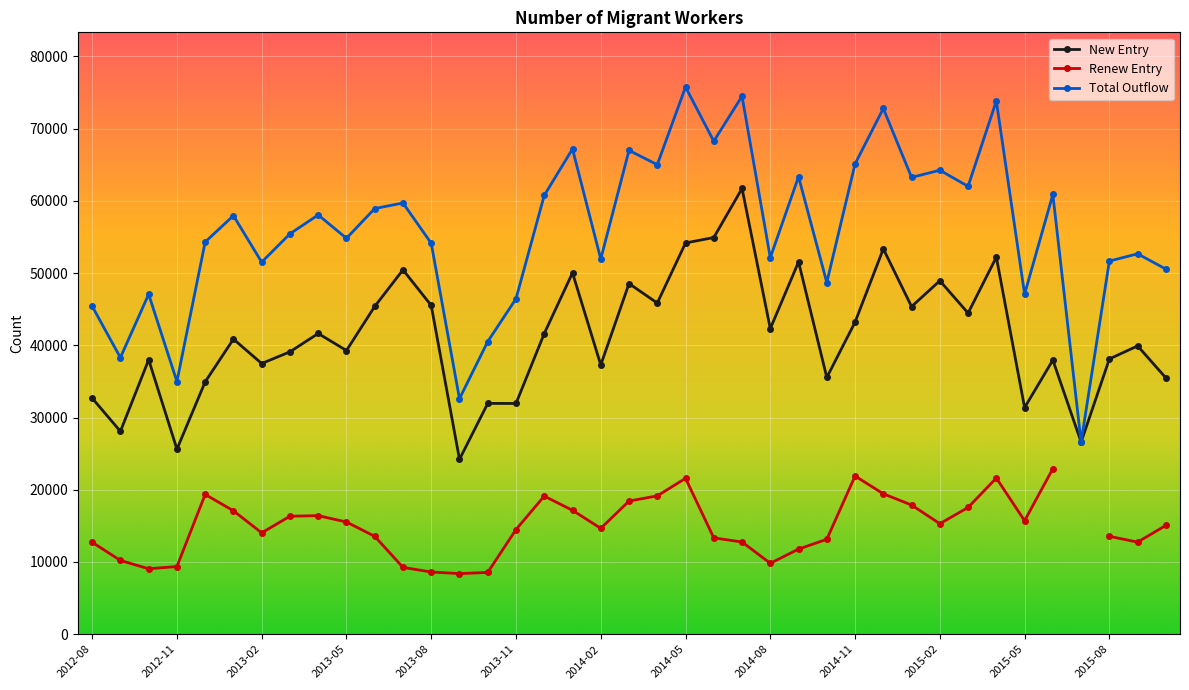

True or false: Total Outflow has more than 2 interior local peaks.

True